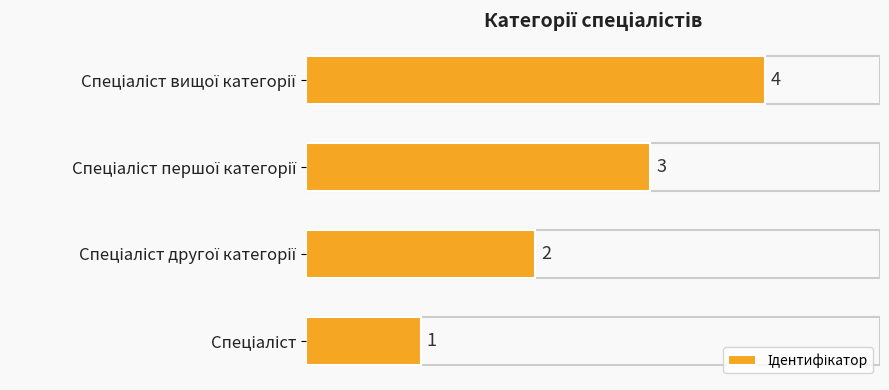

How many values are between 2 and 4?

3